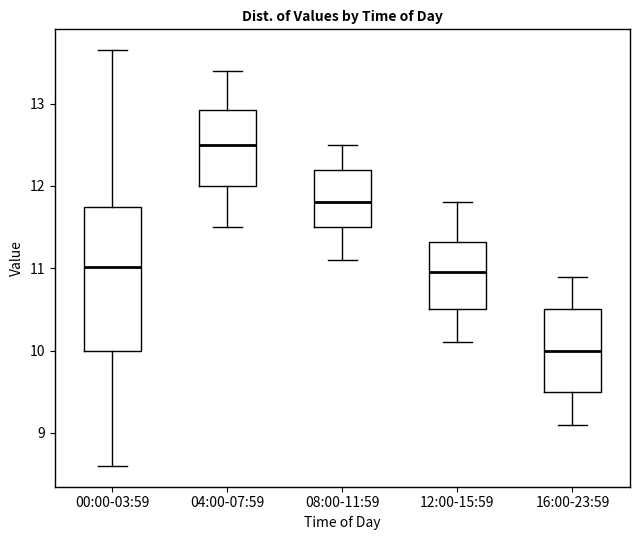

Which box is the tallest, from its lower edge to its upper edge?

00:00-03:59